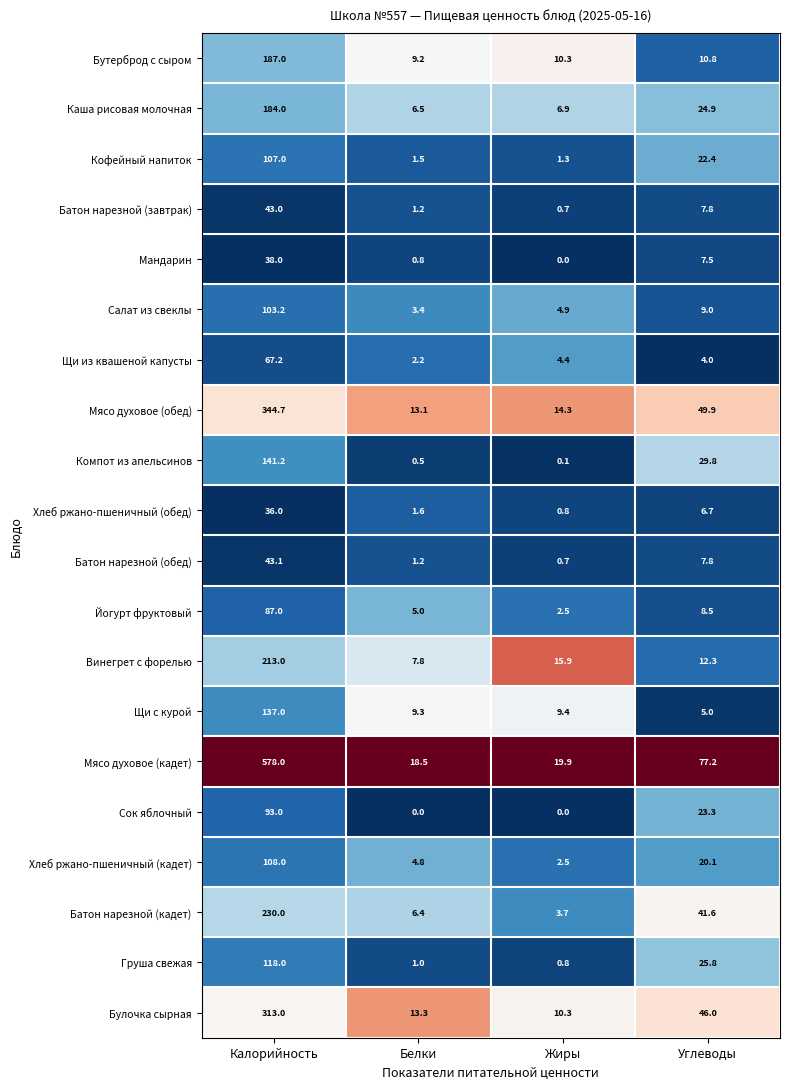

What is the difference between the maximum and minimum values in the Булочка сырная series?

302.7